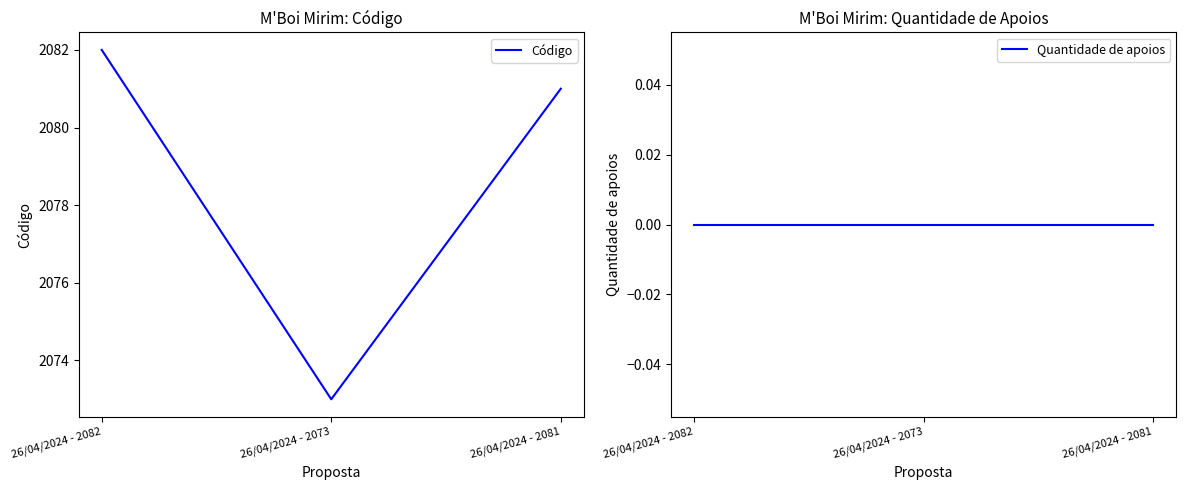

Which series changed the most between 26/04/2024 - 2082 and 26/04/2024 - 2073?

Código